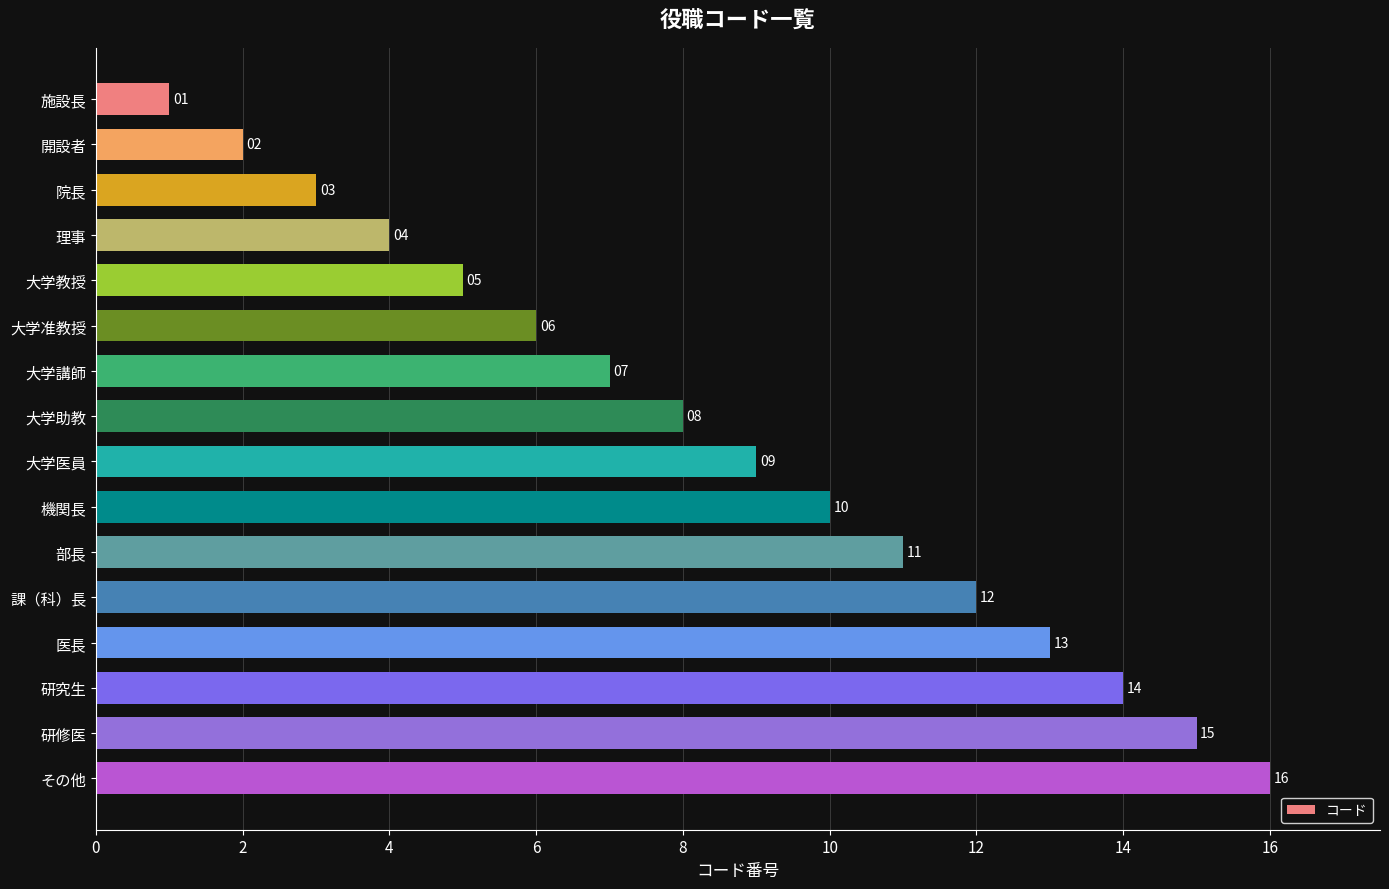

What is the change in value from 開設者 to 大学准教授?

+4